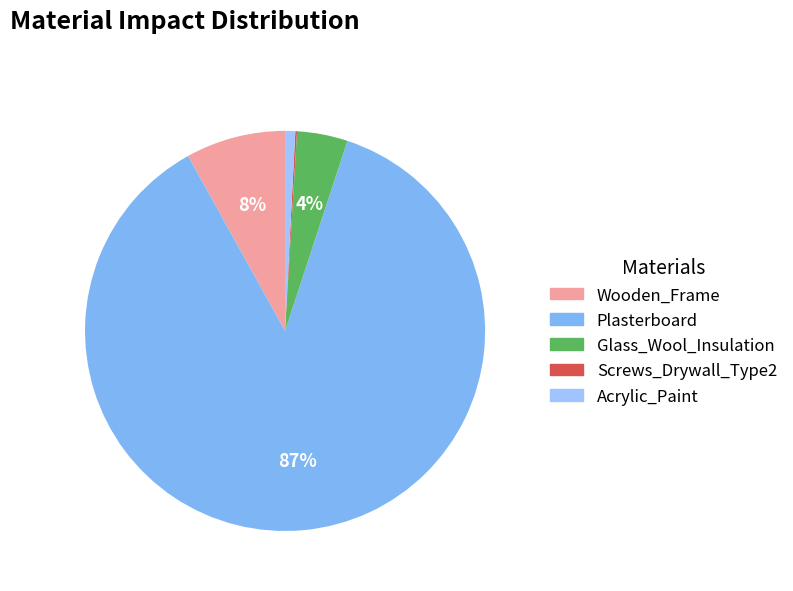

How much of the chart is everything except Acrylic_Paint?

99.2%